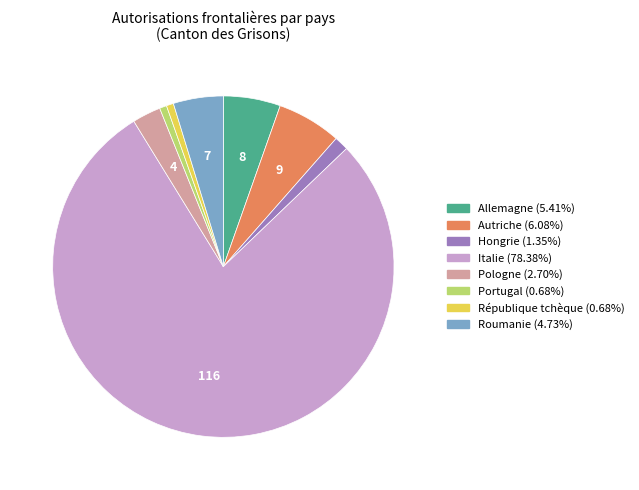

Count the number of slices in the pie.

8